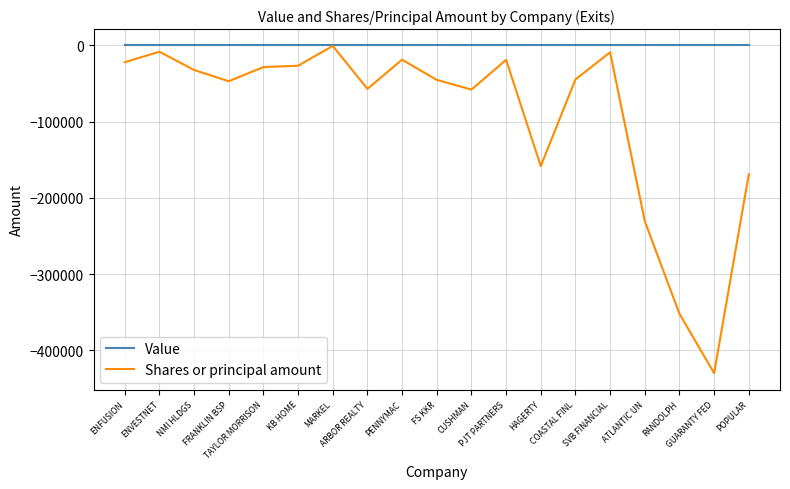

Which series has the largest total across all categories?

Value